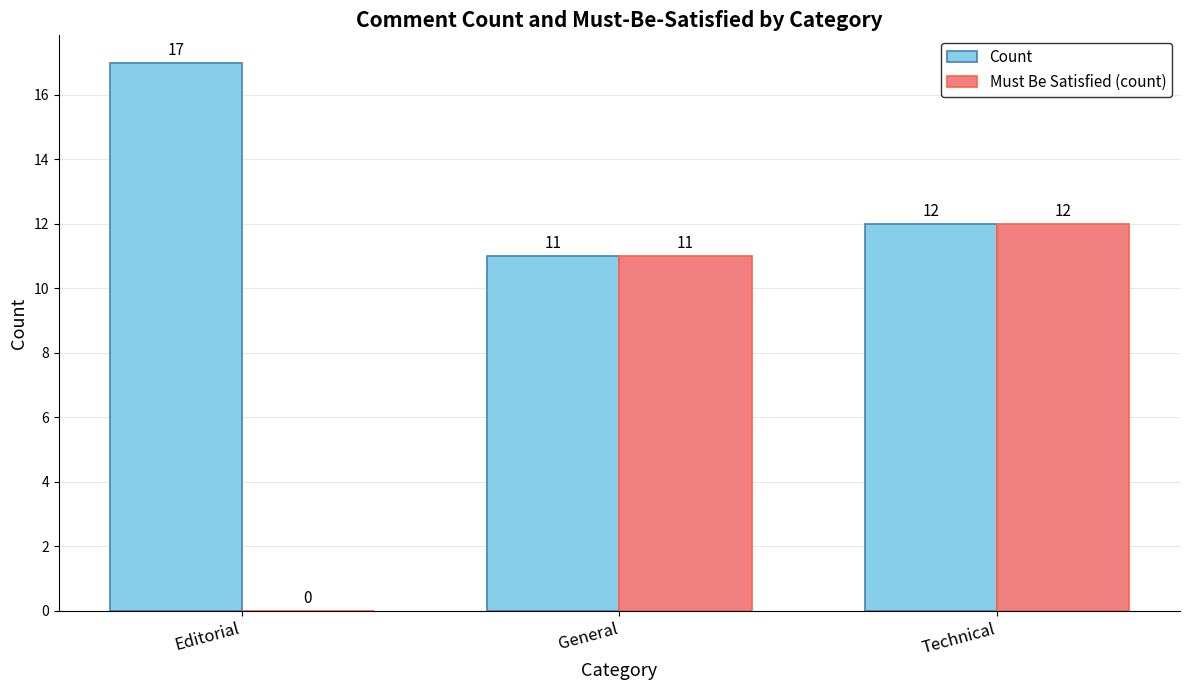

What is the average value of the Count series?

13